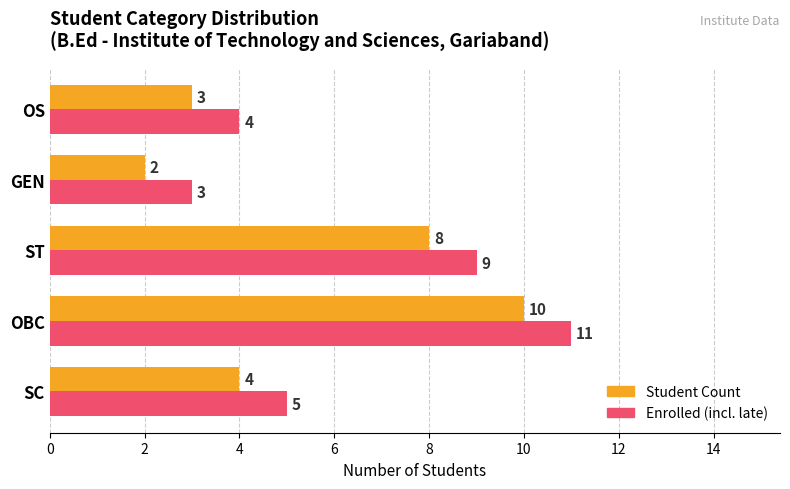

What is the total value across all series at ST?

17